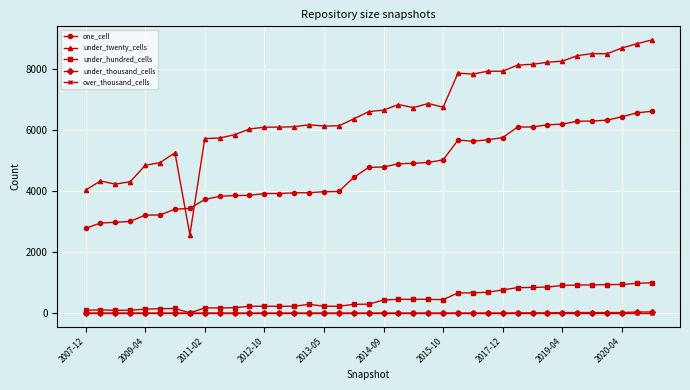

True or false: under_thousand_cells and one_cell cross at least once.

False